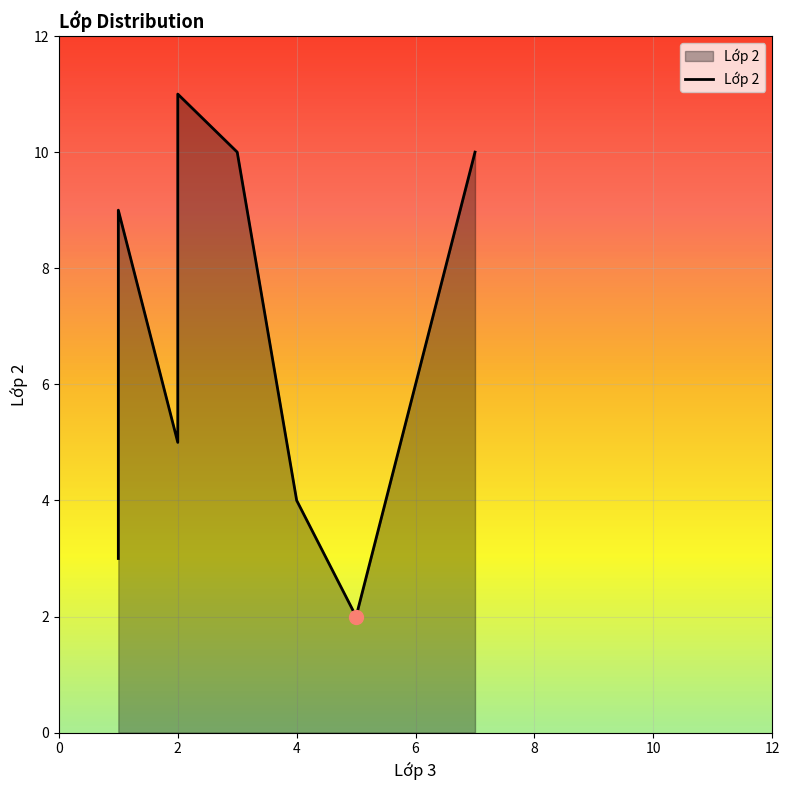

What is the greatest value displayed?

11